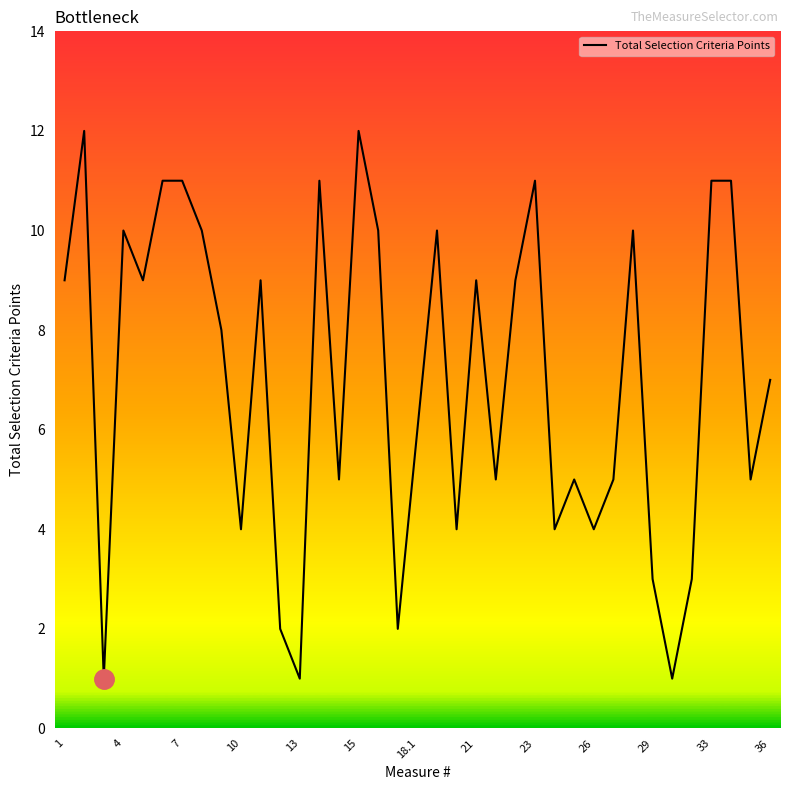

What is the difference between the maximum and minimum values?

11